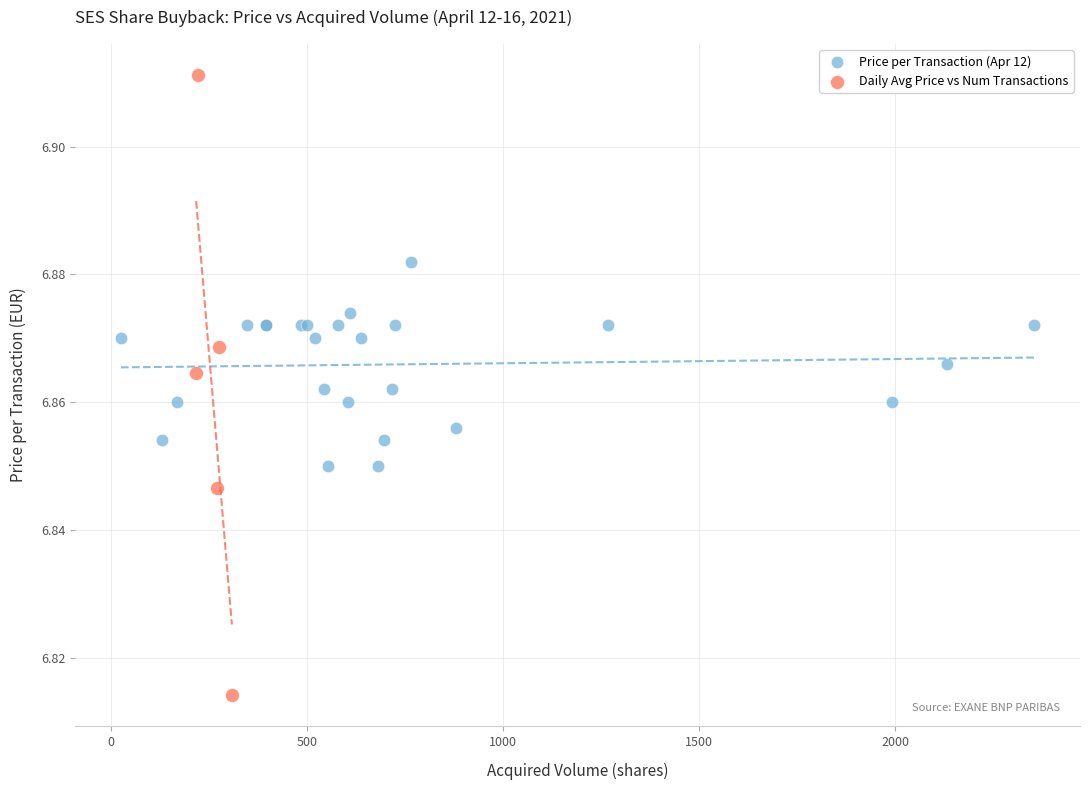

Which series contains the highest Y value?

Daily Avg Price vs Num Transactions